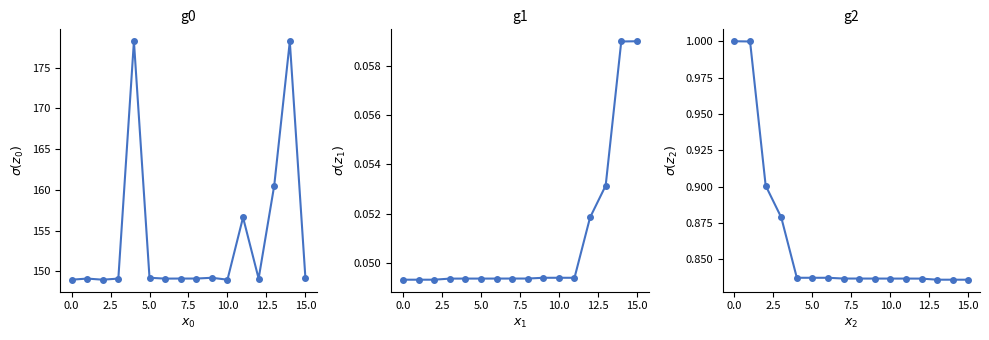

Is the value of g1 at 10 greater than the value of g2 at 14?

No